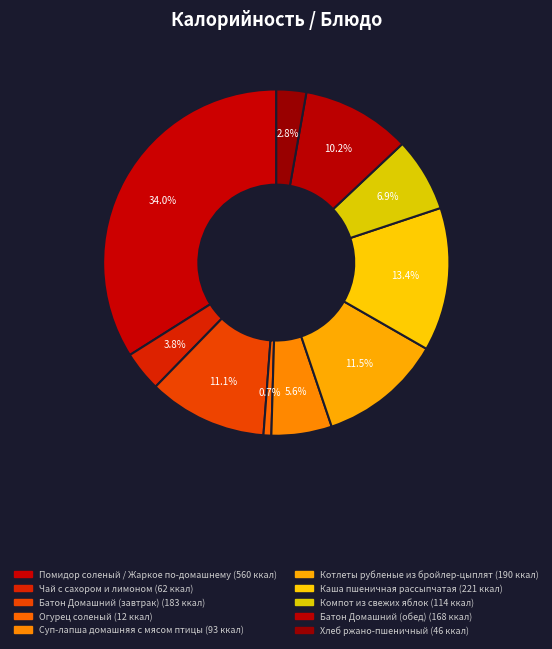

Does Каша пшеничная рассыпчатая represent more than half of the total?

No